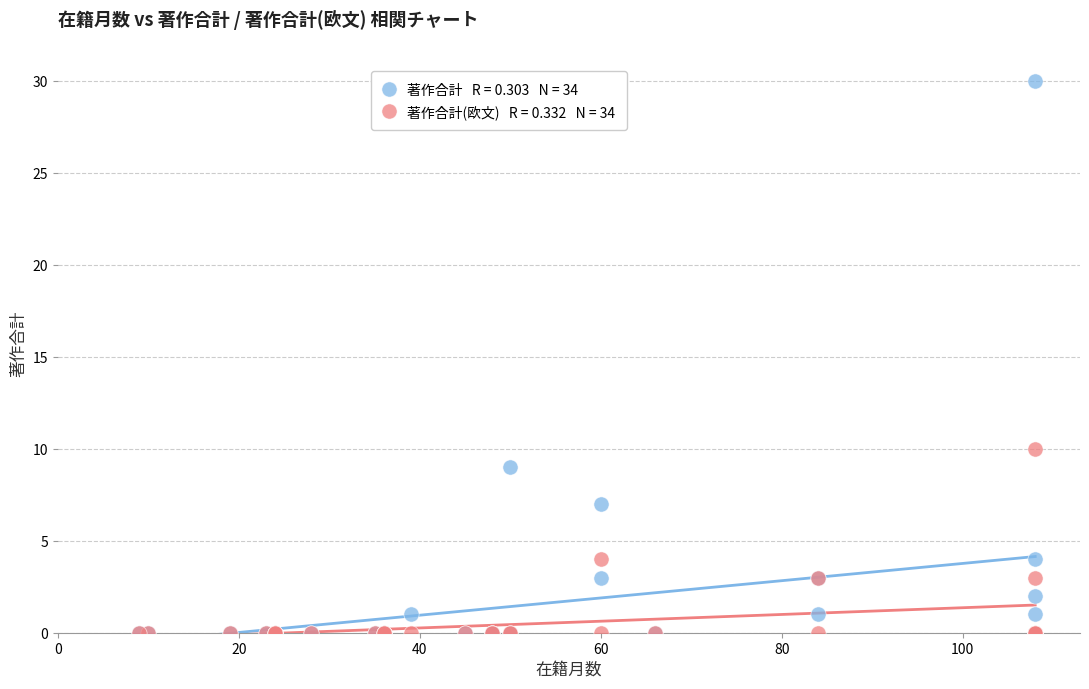

Across all series, what Y value is closest to 15?

10